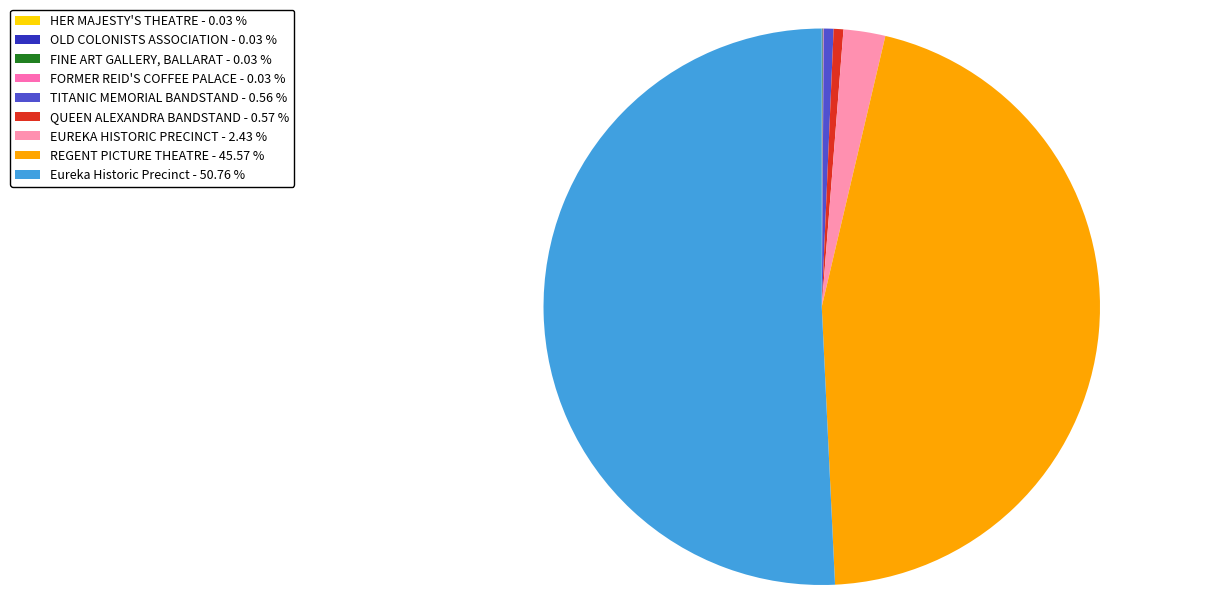

What portion of the pie excludes Eureka Historic Precinct?

49.2%